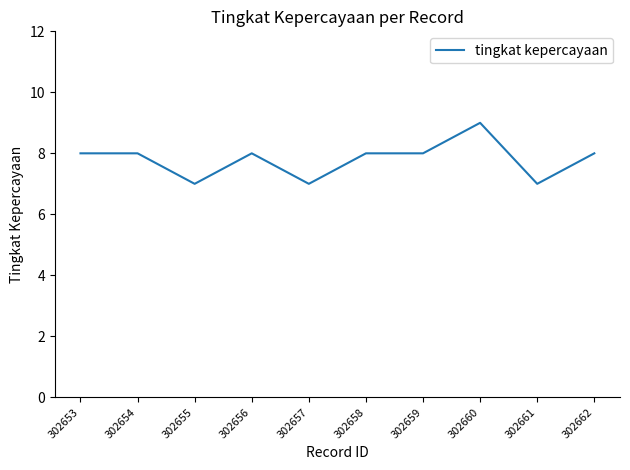

What is the approximate value at 302653?

8